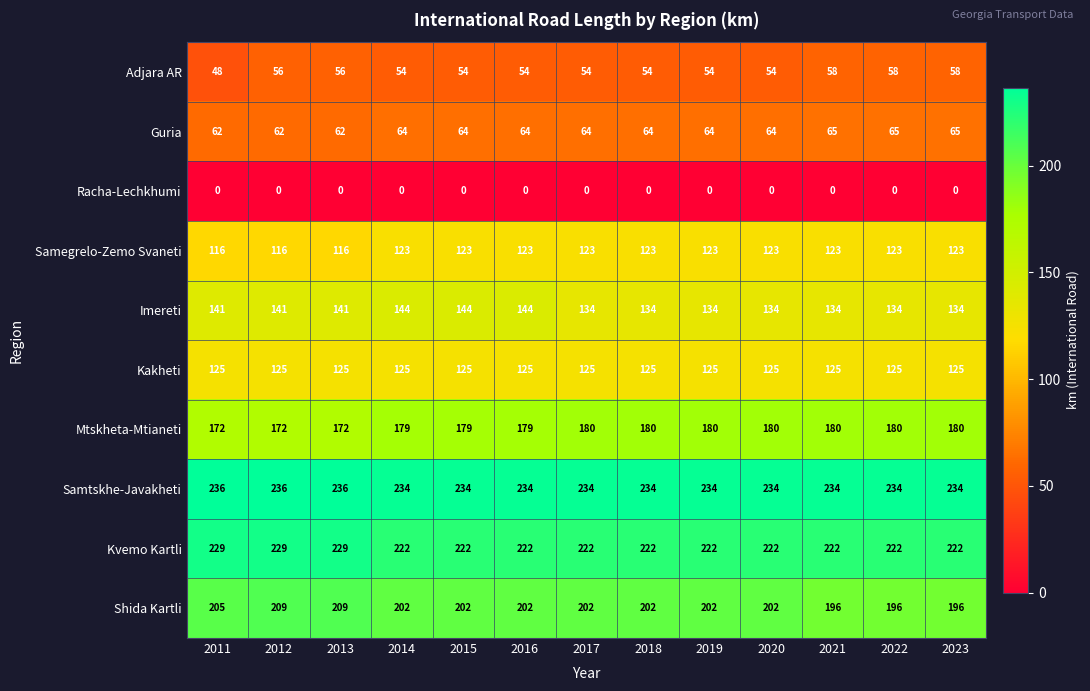

Which series has the largest total across all categories?

Samtskhe-Javakheti